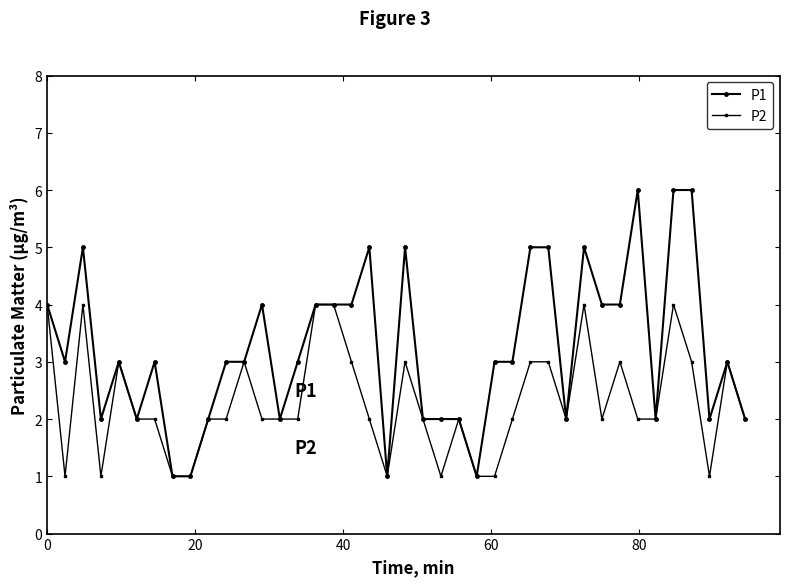

Rank the series by their maximum value, from highest to lowest.

P1, P2